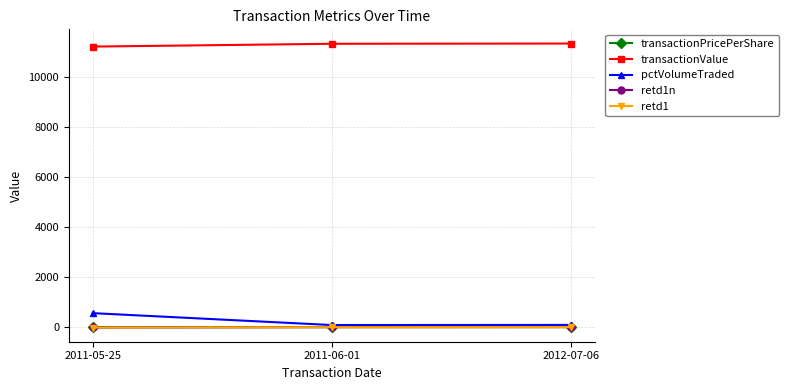

Which series has the largest total across all categories?

transactionValue